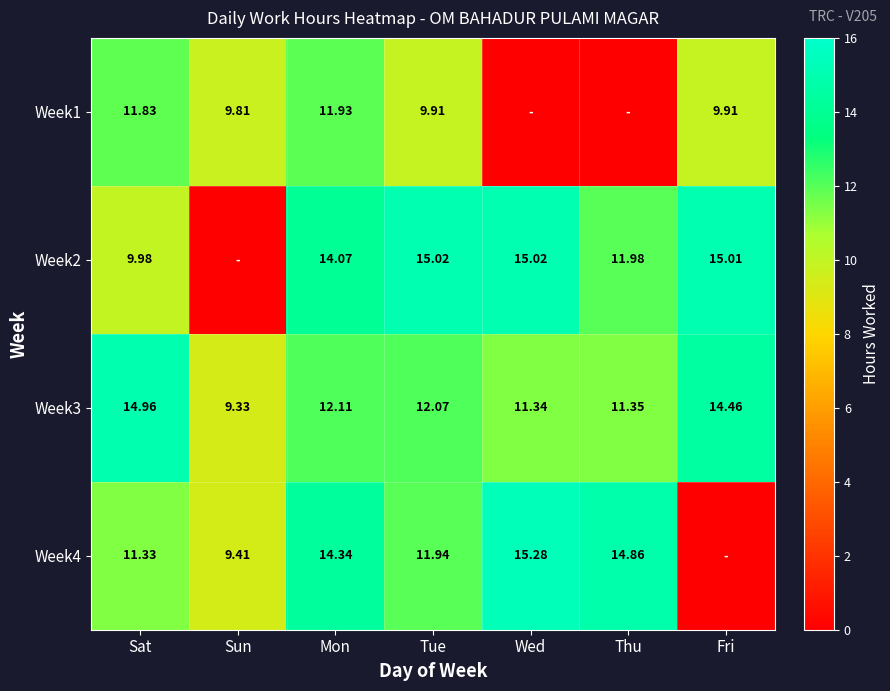

Is the value of Week3 at Wed greater than the value of Week1 at Fri?

Yes